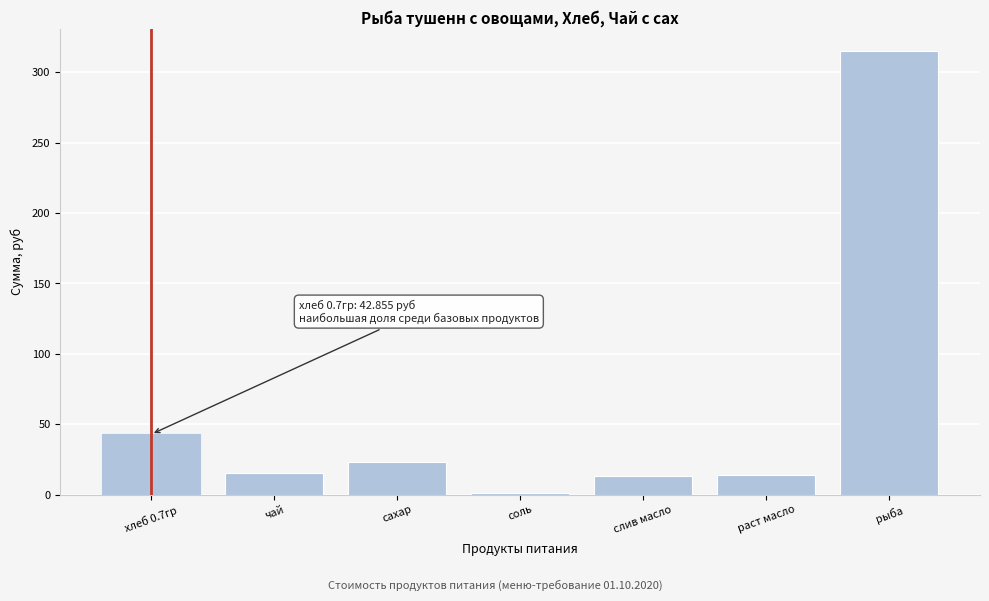

Where is the data nearest to the value 158?

хлеб 0.7гр